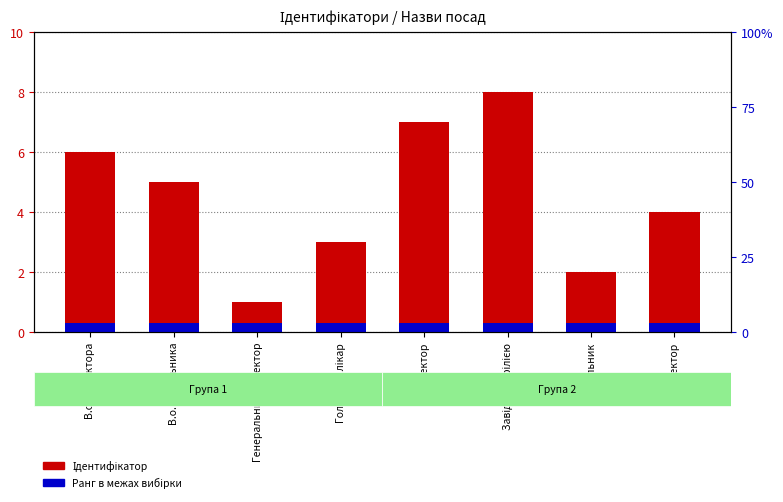

Reading left to right, what are all the values shown in this chart?

Ідентифікатор: В.о. директора=6.0	В.о. начальника=5.0	Генеральний директор=1.0	Головний лікар=3.0	Директор=7.0	Завідувач філією=8.0	Начальник=2.0	Ректор=4.0
Ранг в межах вибірки: В.о. директора=0.3	В.о. начальника=0.3	Генеральний директор=0.3	Головний лікар=0.3	Директор=0.3	Завідувач філією=0.3	Начальник=0.3	Ректор=0.3